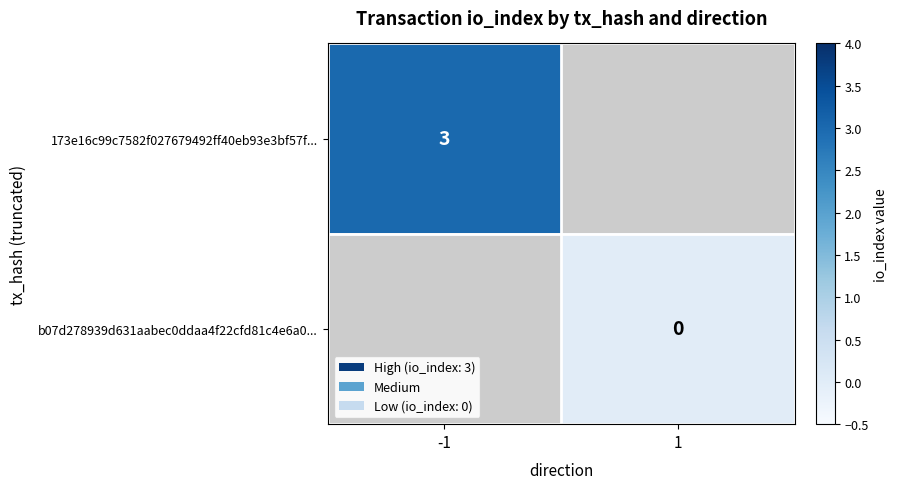

Which category has the highest value across all series?

-1